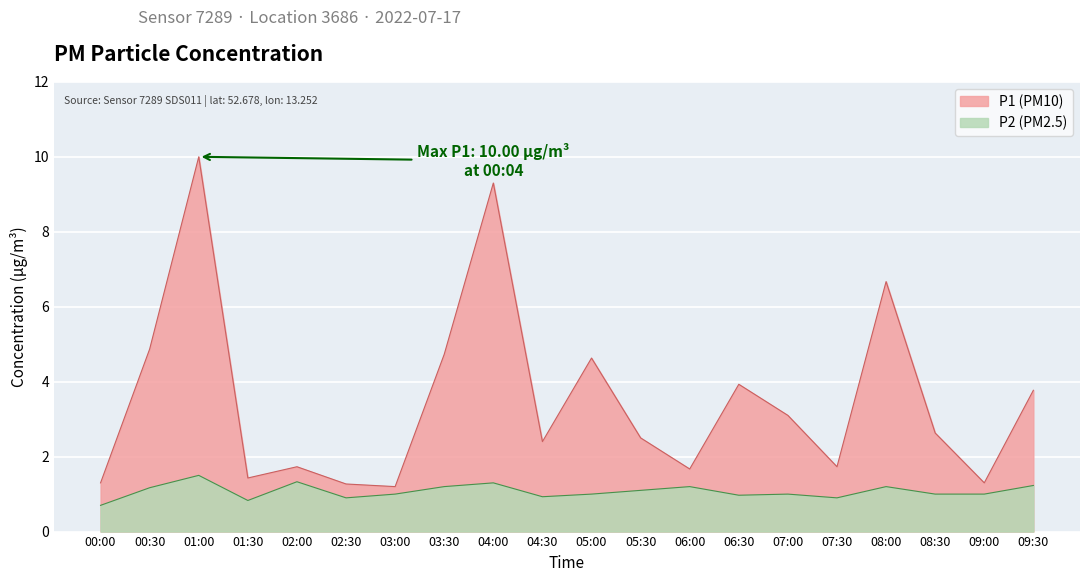

Which category has the highest value in the P2 series?

01:00